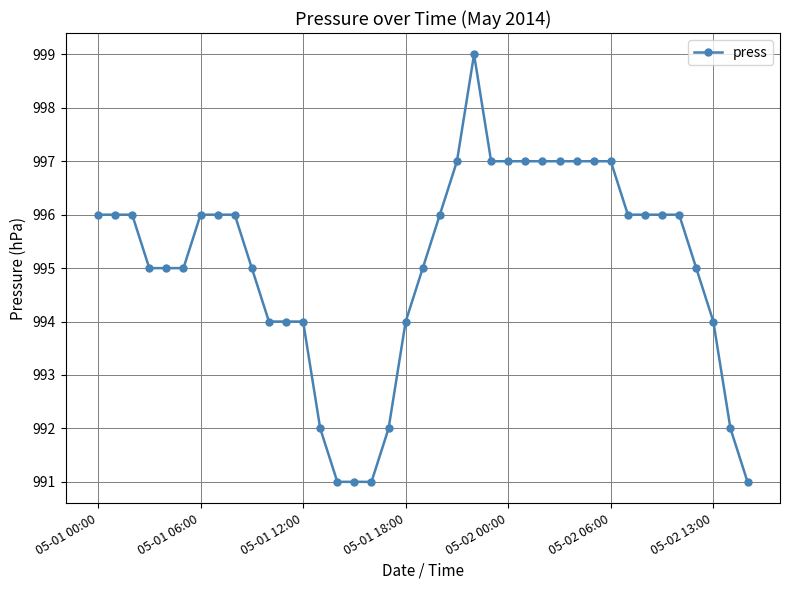

What is the sum of all values?

38808